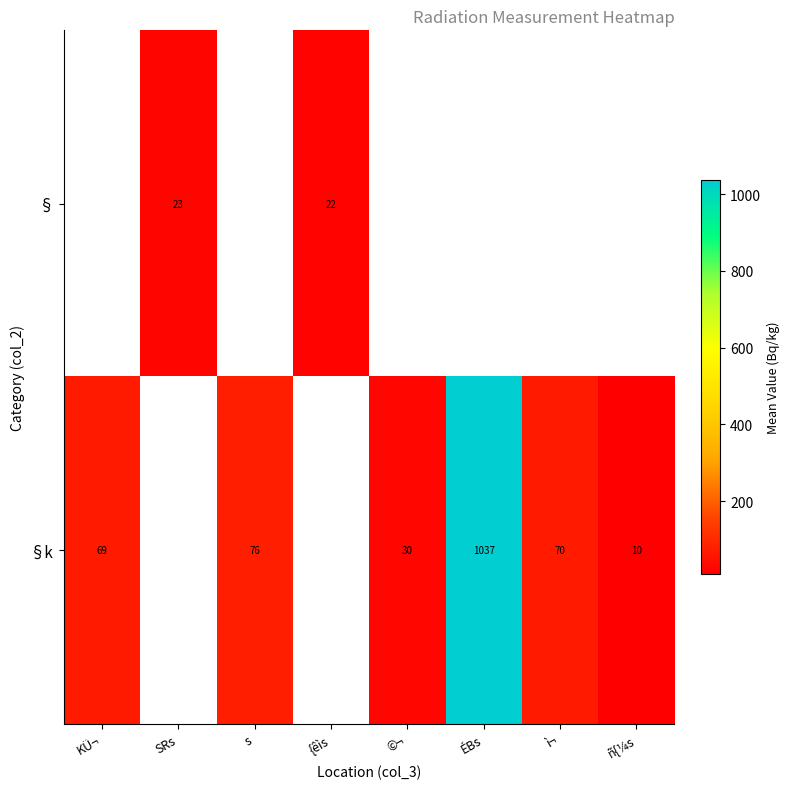

Is the value of § at {êìs greater than the value of §k at KÜ¬?

No